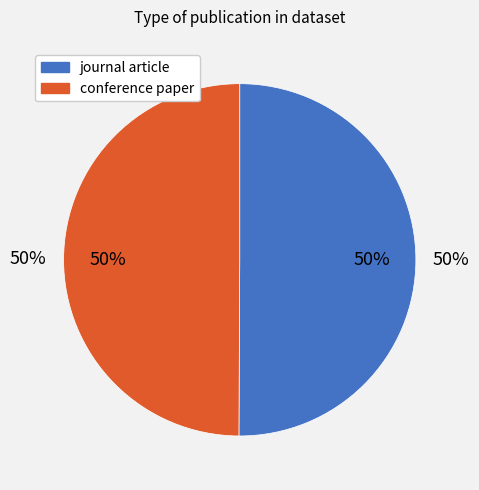

To the nearest percent, what percentage of the pie is conference paper?

50%